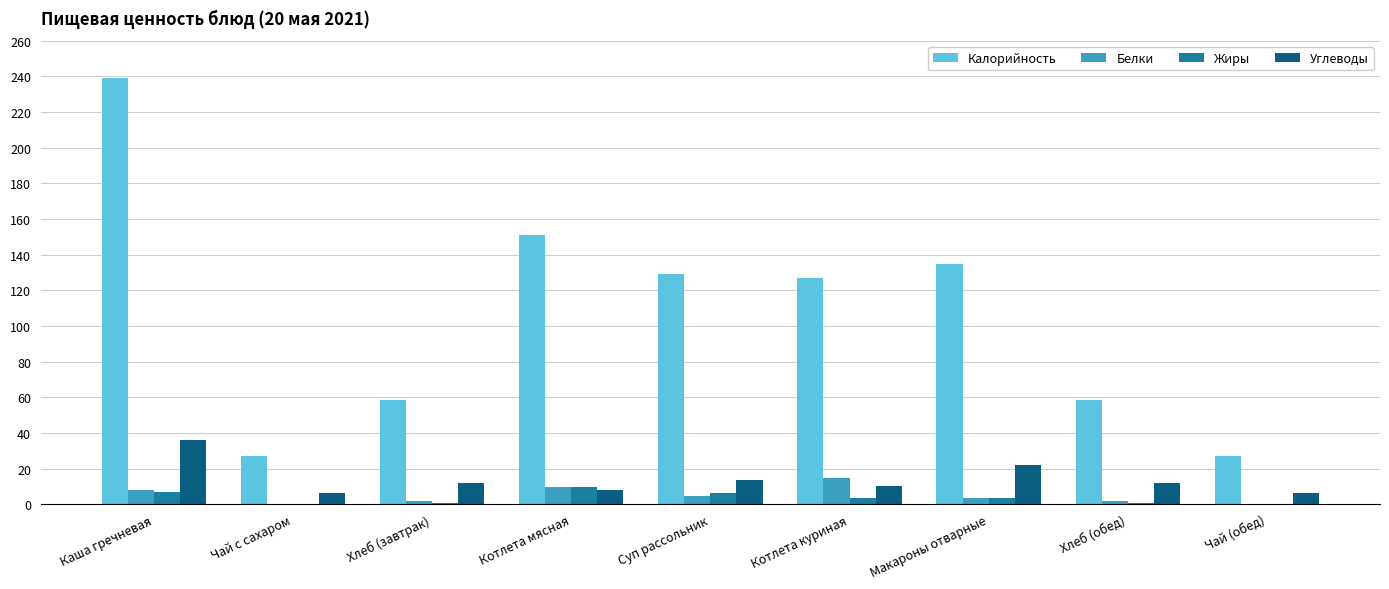

What is the sum of all Калорийность values?

951.9